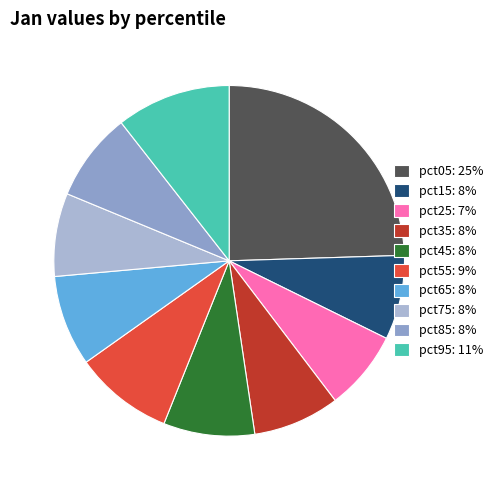

Which has a higher value, pct05 or pct85?

pct05